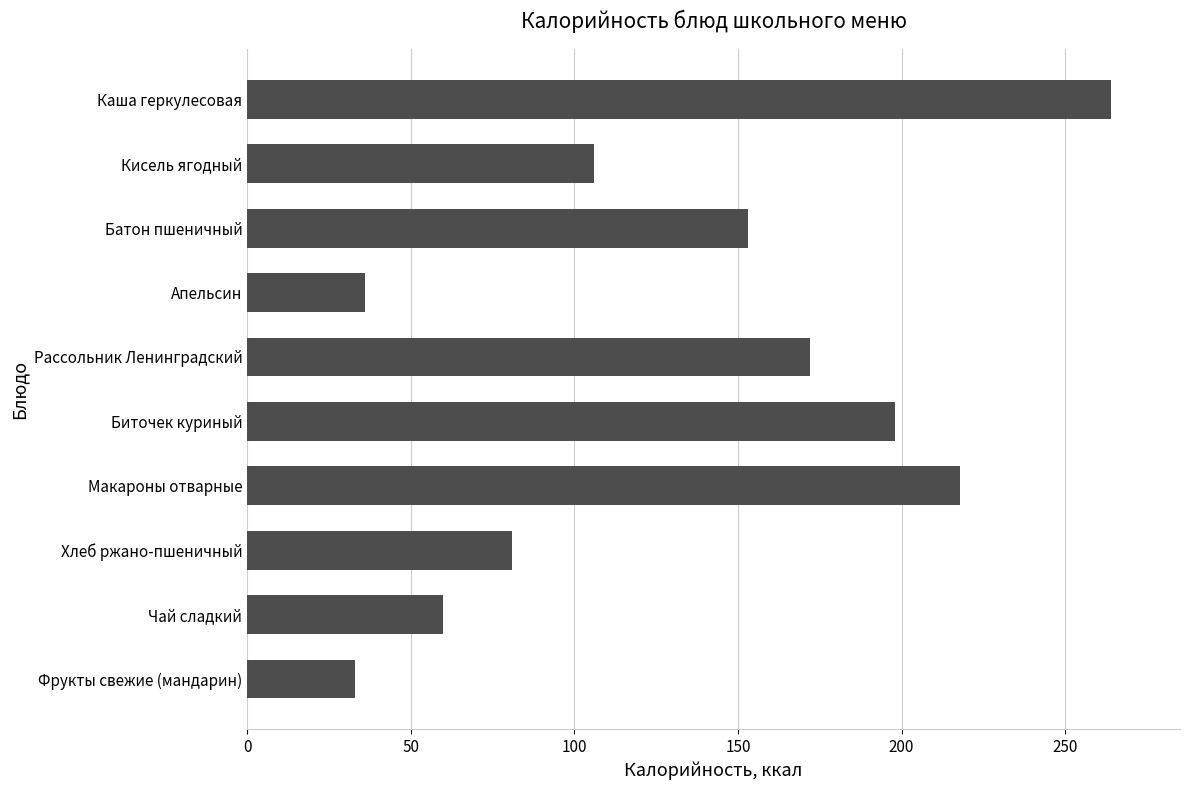

How many distinct data groups are displayed?

1